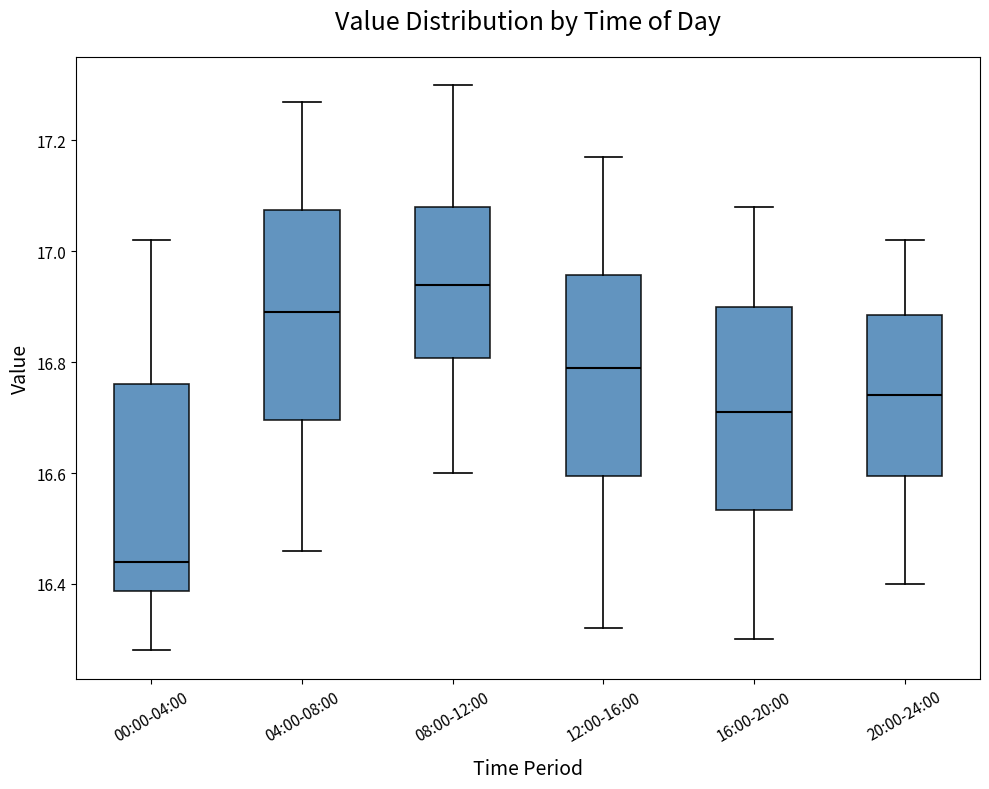

Which box's median line is the lowest?

00:00-04:00